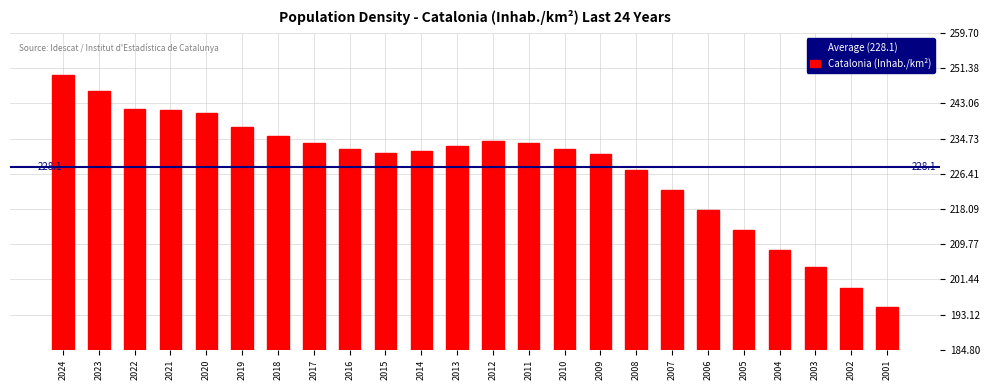

What is the value of the 16th bar from the left?

231.0